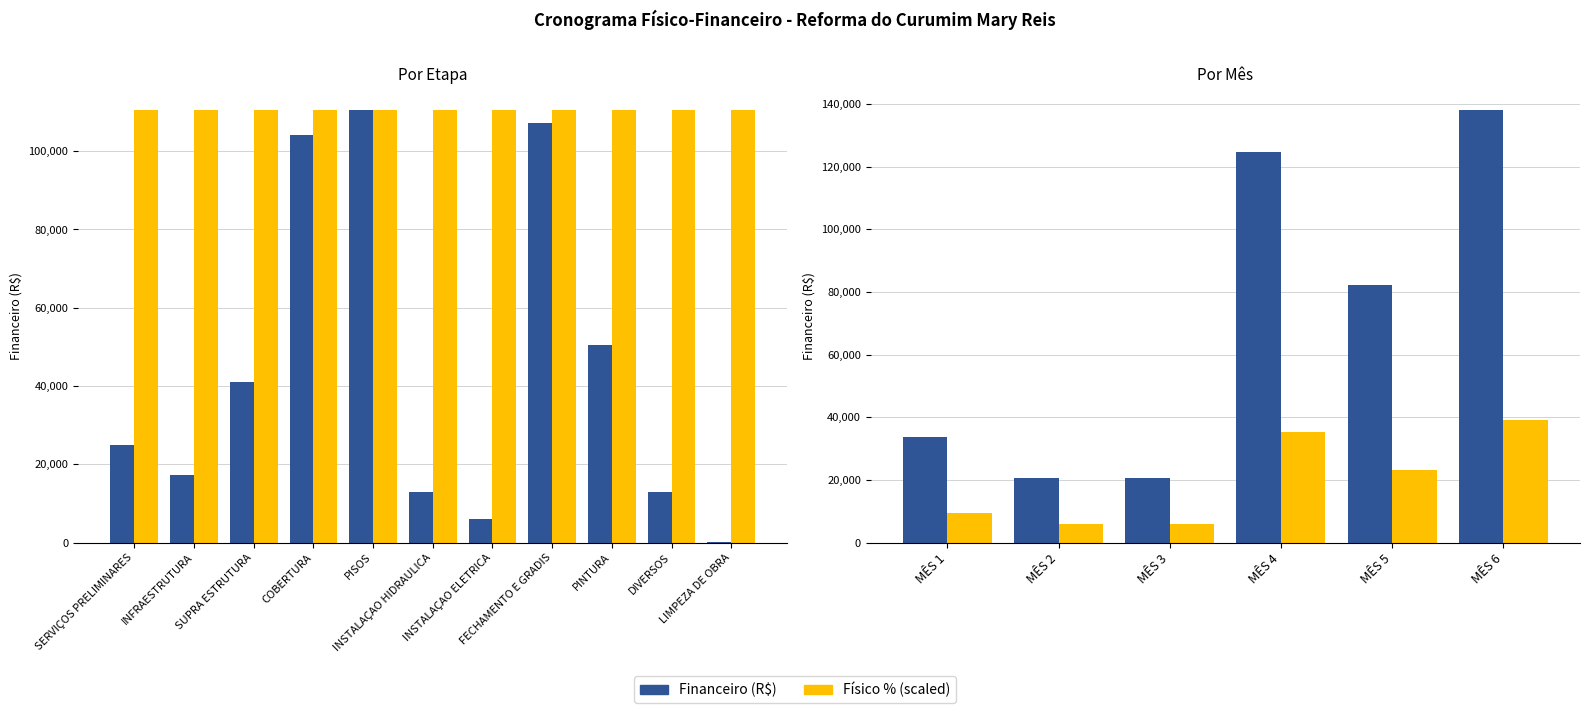

Which series has the largest range (max minus min)?

Financeiro (R$)